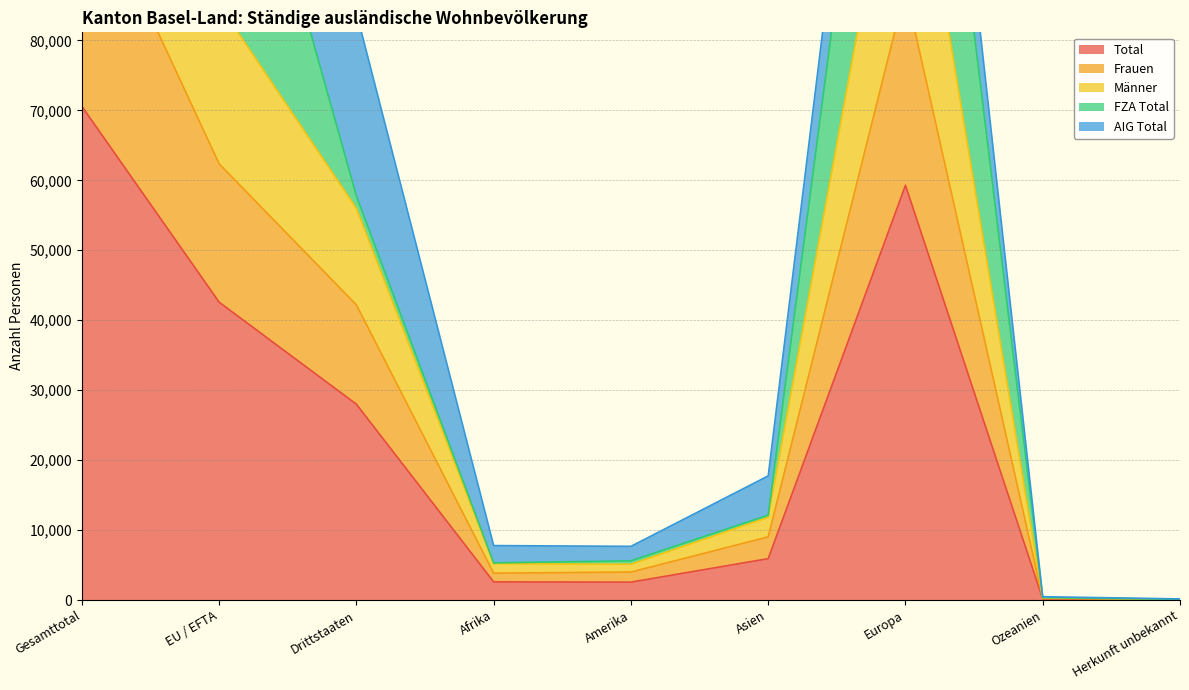

List the labels in order of Total value, largest first.

Gesamttotal, Europa, EU / EFTA, Drittstaaten, Asien, Afrika, Amerika, Ozeanien, Herkunft unbekannt